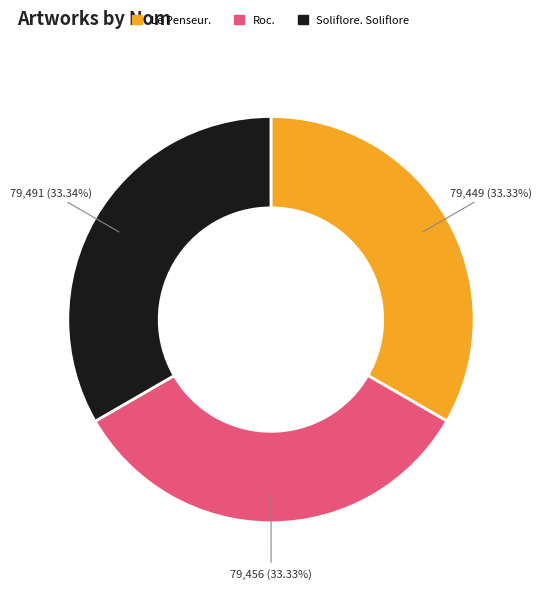

Is there any slice that represents more than half of the pie?

No